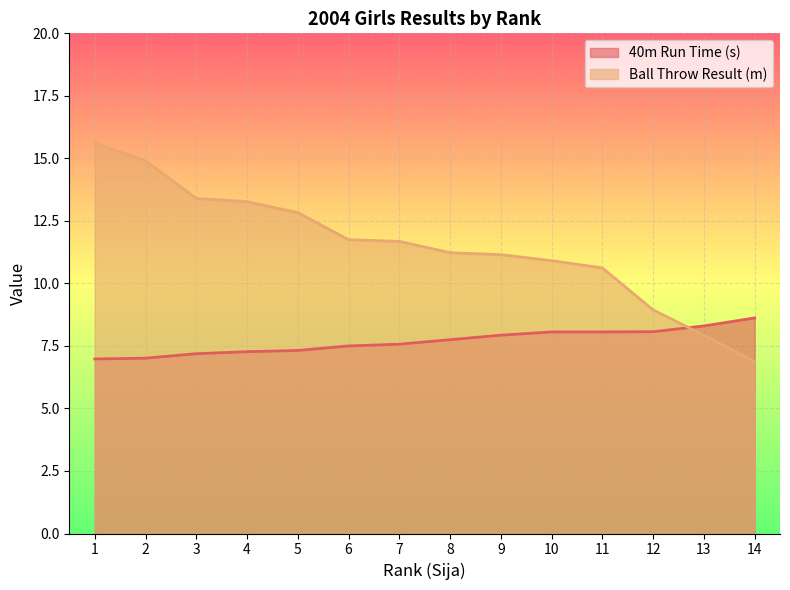

The value of Ball Throw Result (m) at 13 is 7.9. True or false?

True